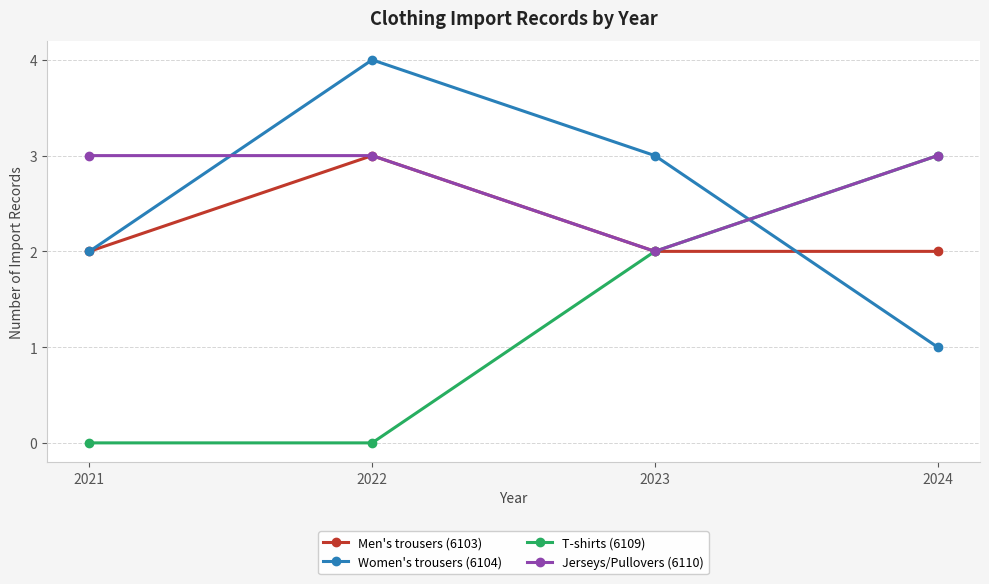

Which series ends up on top after the final intersection of Women's trousers (6104) and Jerseys/Pullovers (6110)?

Jerseys/Pullovers (6110)